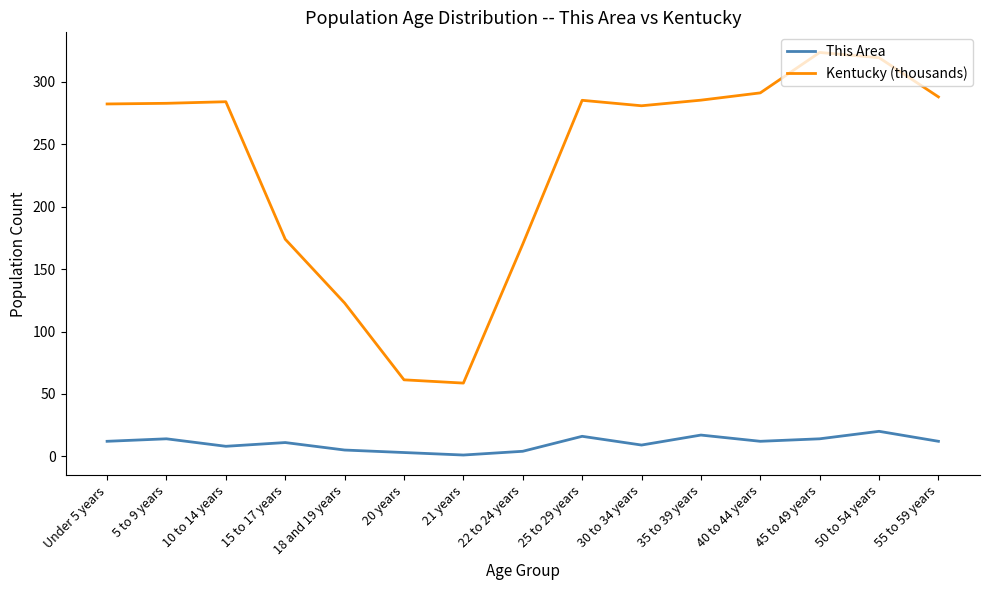

Which series has the largest total across all categories?

Kentucky (thousands)